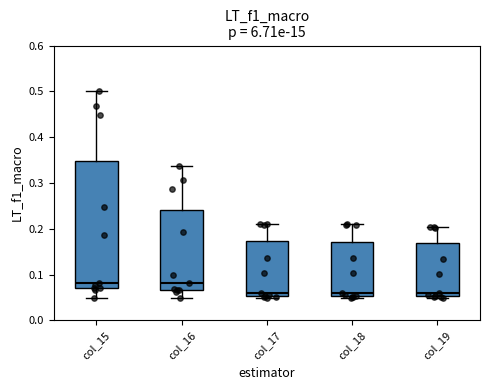

Comparing the boxes themselves (not the whiskers), which one is the tallest?

col_15